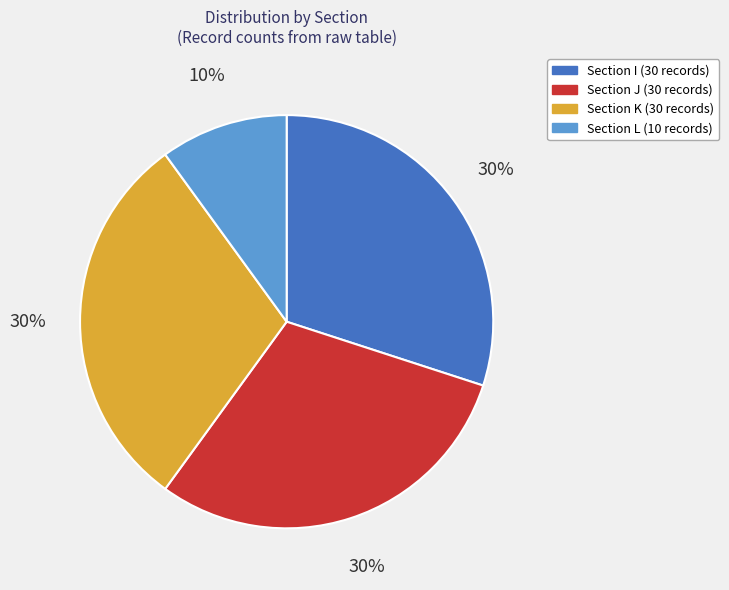

How many slices are in this pie chart?

4